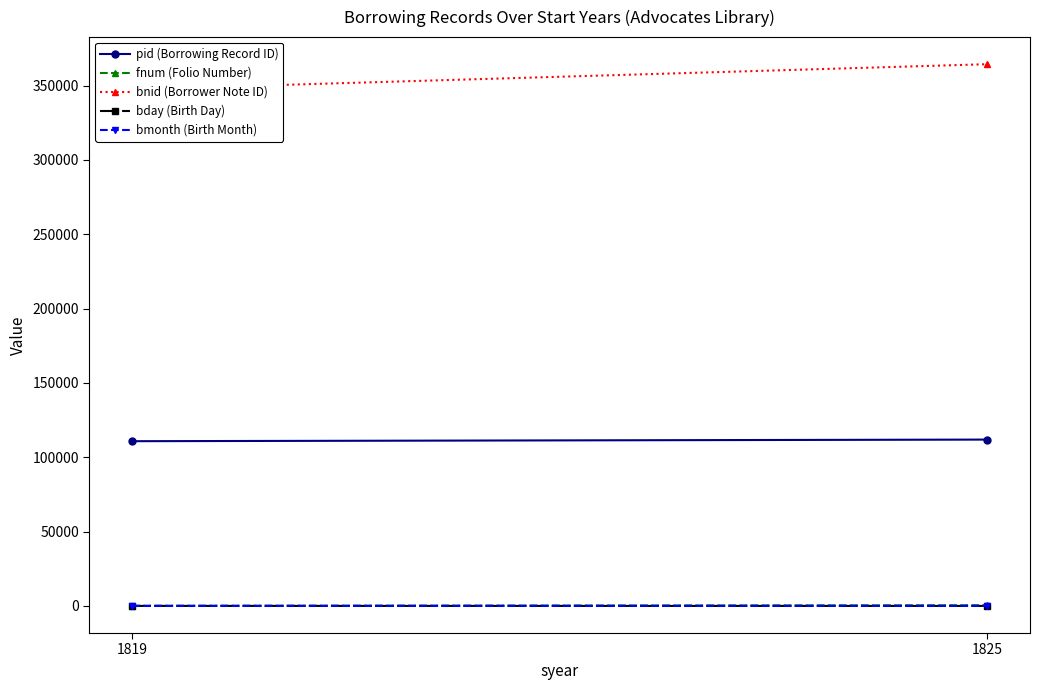

Which category has the lowest value in the fnum (Folio Number) series?

1819